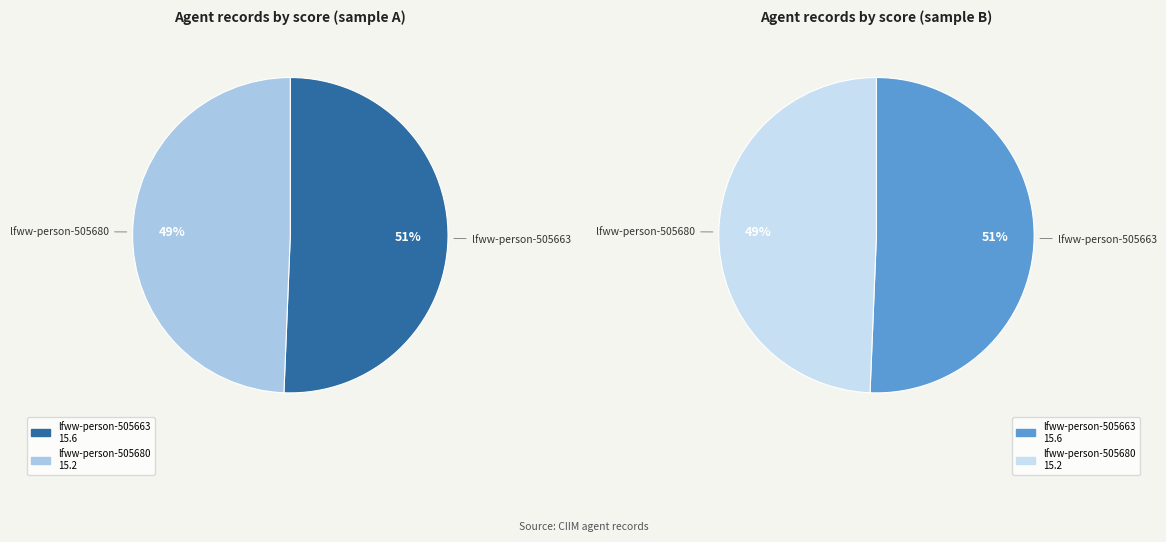

To the nearest percent, what is the combined percentage of lfww-person-505663 and lfww-person-505680?

100%